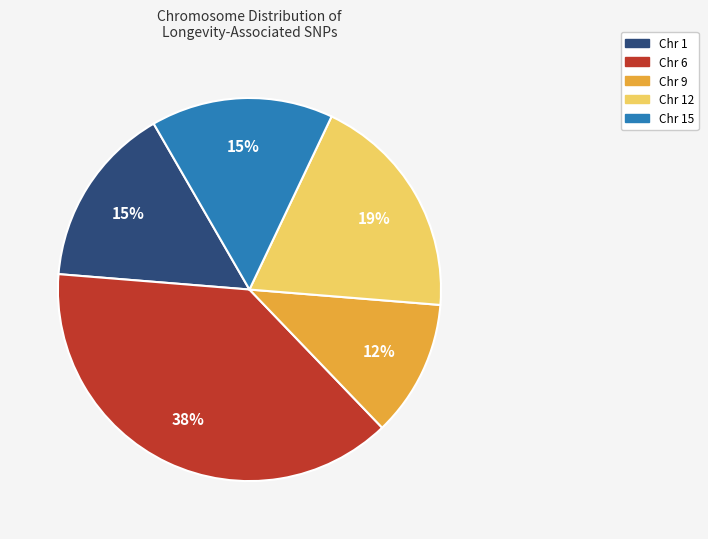

Is there any slice that represents more than half of the pie?

No